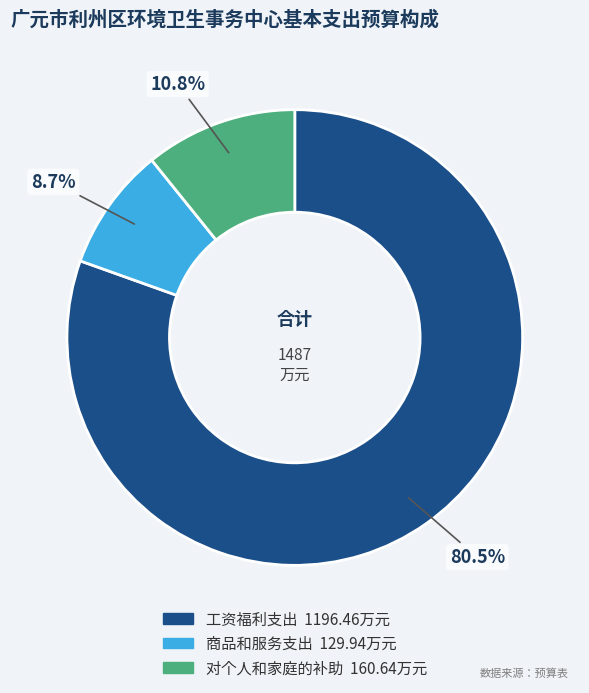

Is it true that 对个人和家庭的补助 is 20% of the pie?

False